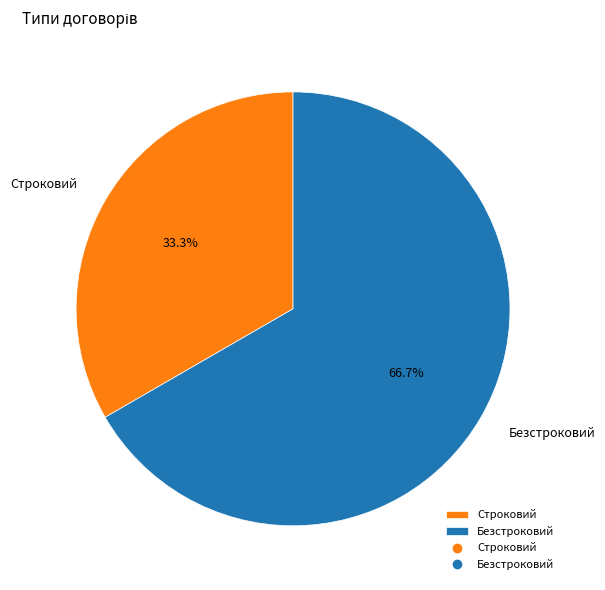

Is Строковий the majority of the pie?

No